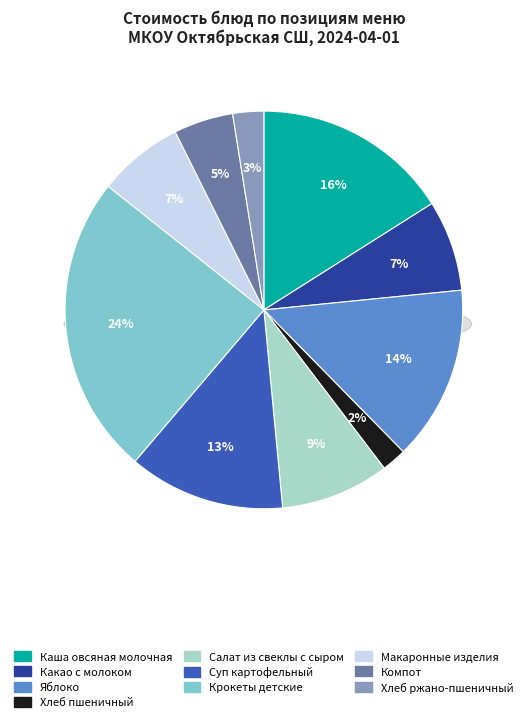

Is there a majority slice in this chart?

No